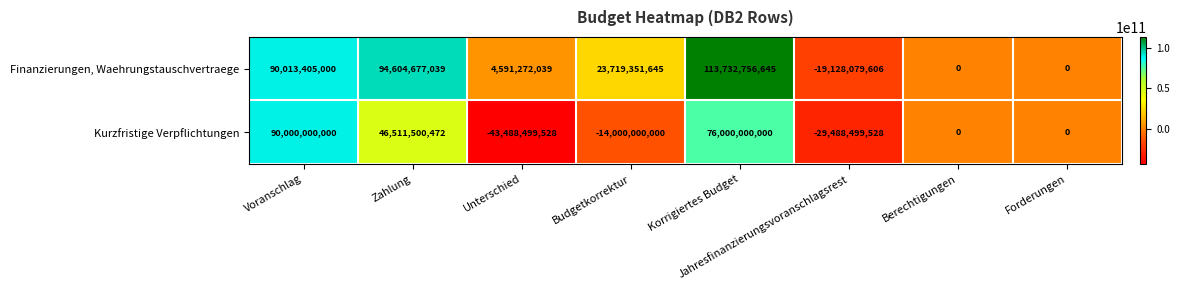

How many data points does each series have?

8